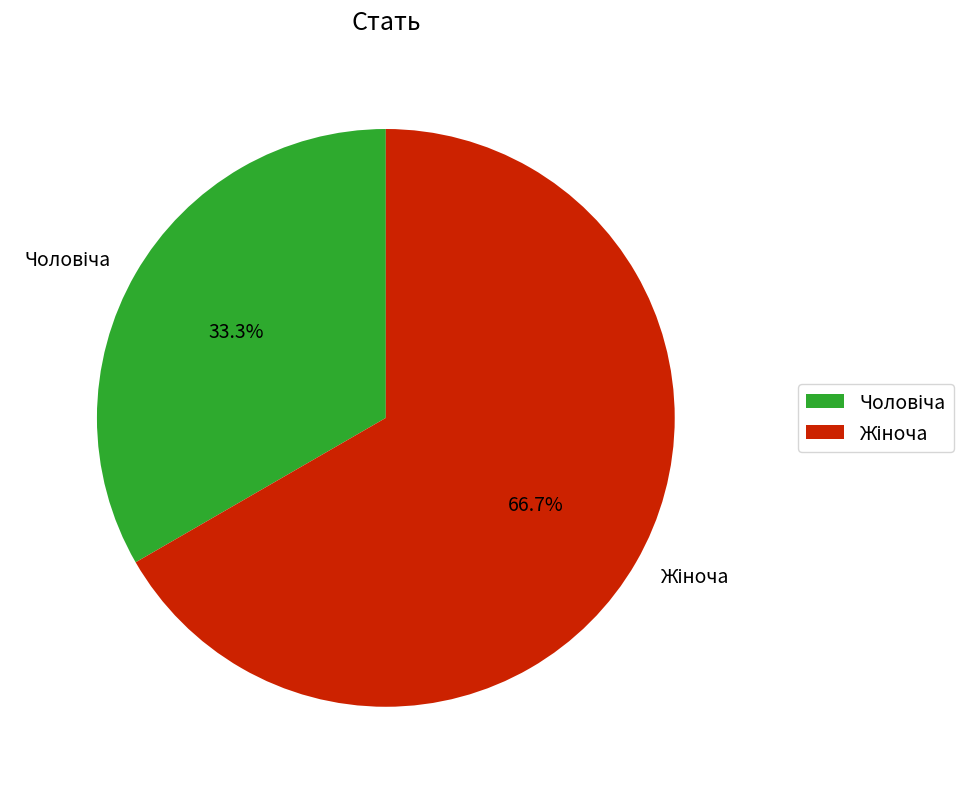

Does any single category account for the majority?

Yes